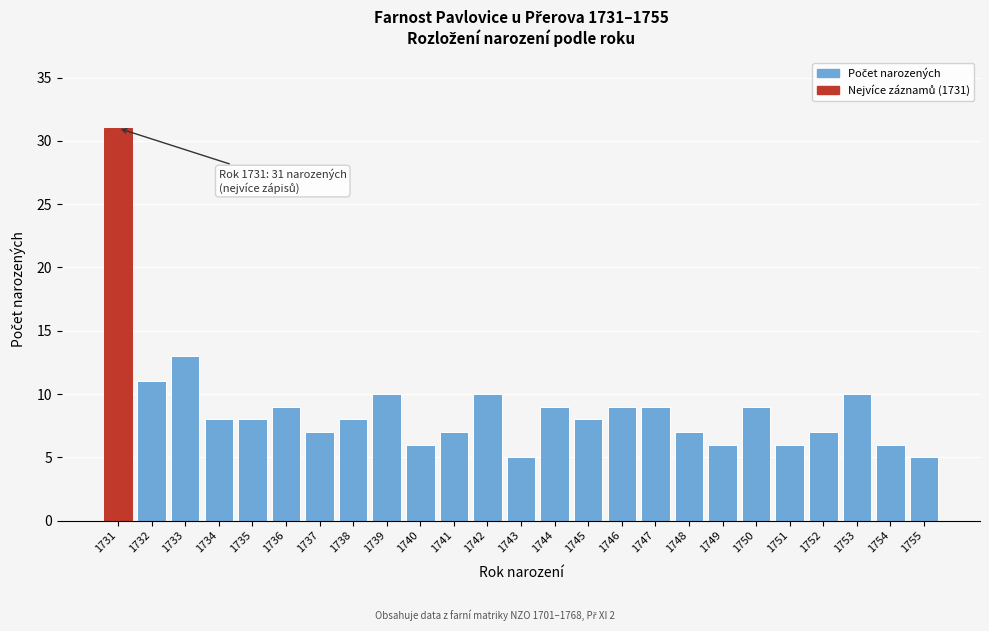

Reading left to right, extract all data points from this chart.

31	11	13	8	8	9	7	8	10	6	7	10	5	9	8	9	9	7	6	9	6	7	10	6	5